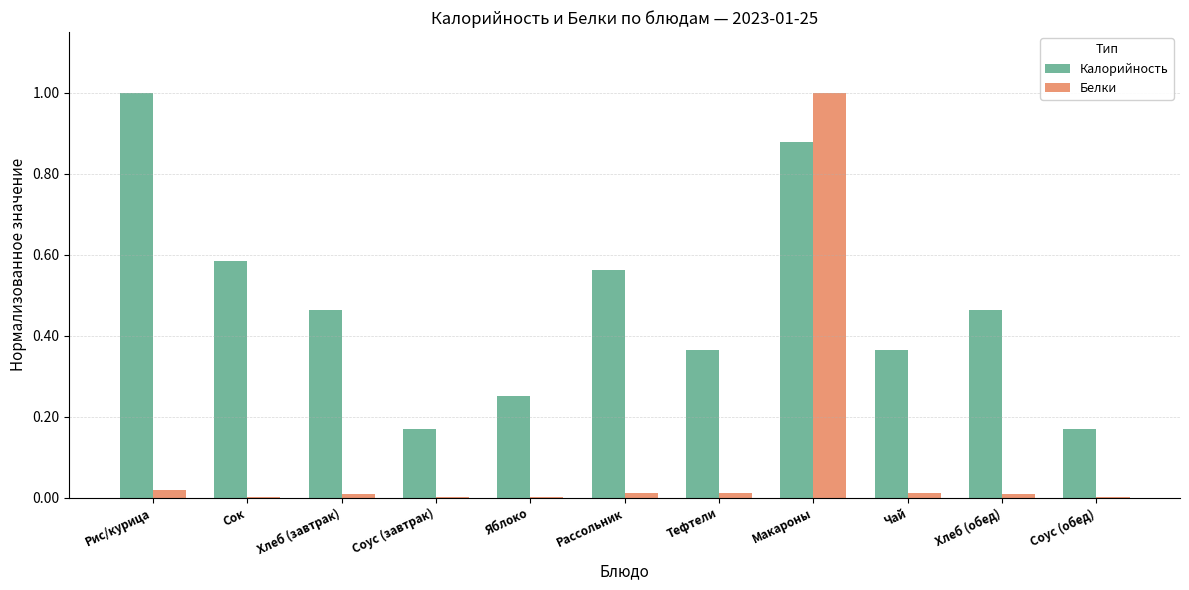

True or false: Белки has a value of 0.0 at Рис/курица.

True